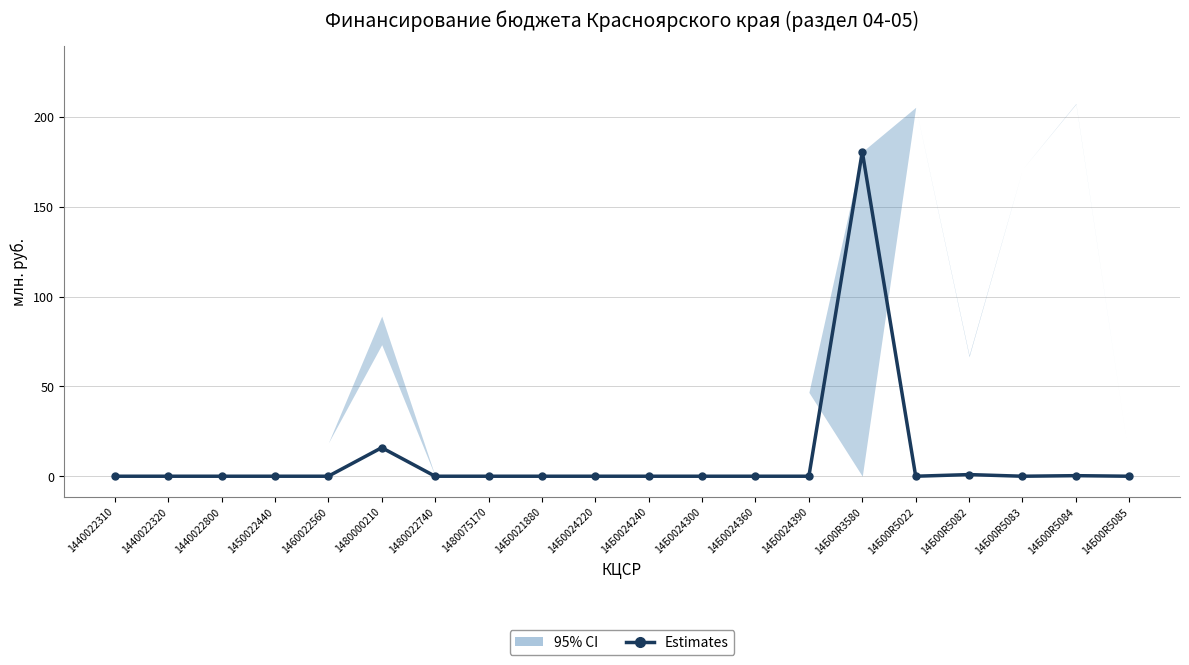

How many interior local peaks (higher than both neighbors) does the data have?

4